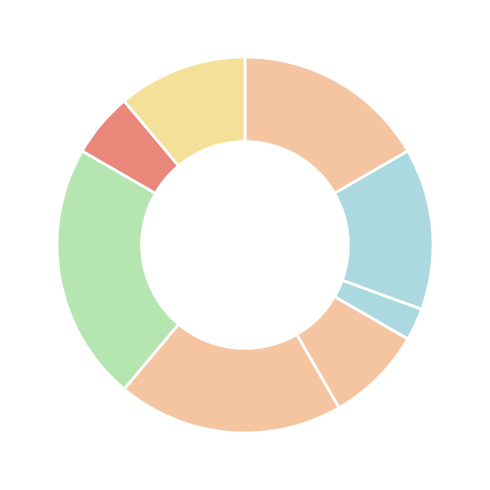

How many segments does this pie chart have?

8